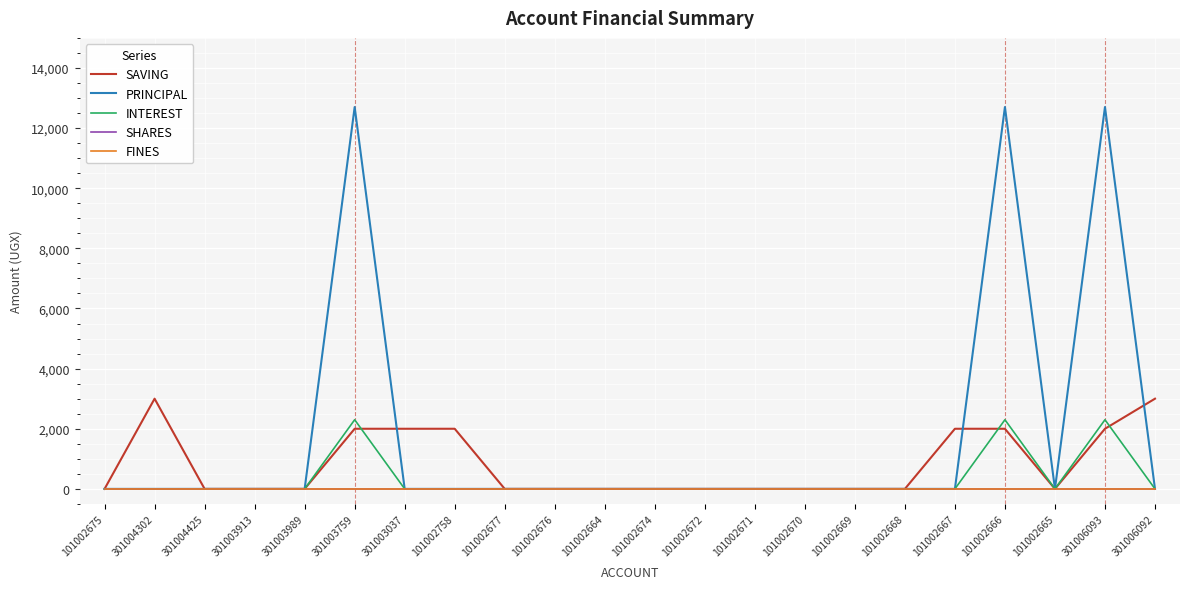

Does the chart have visible grid lines?

Yes